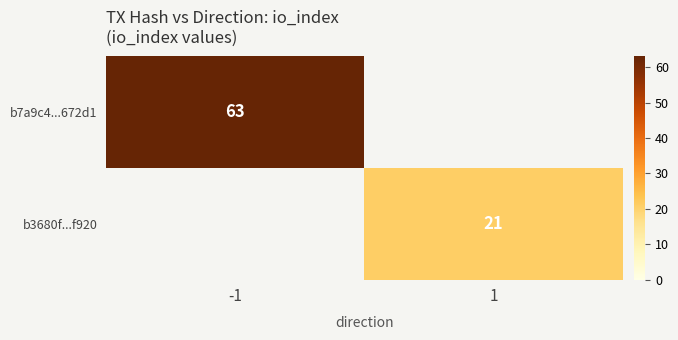

What is the spread (max minus min) of values at -1?

63